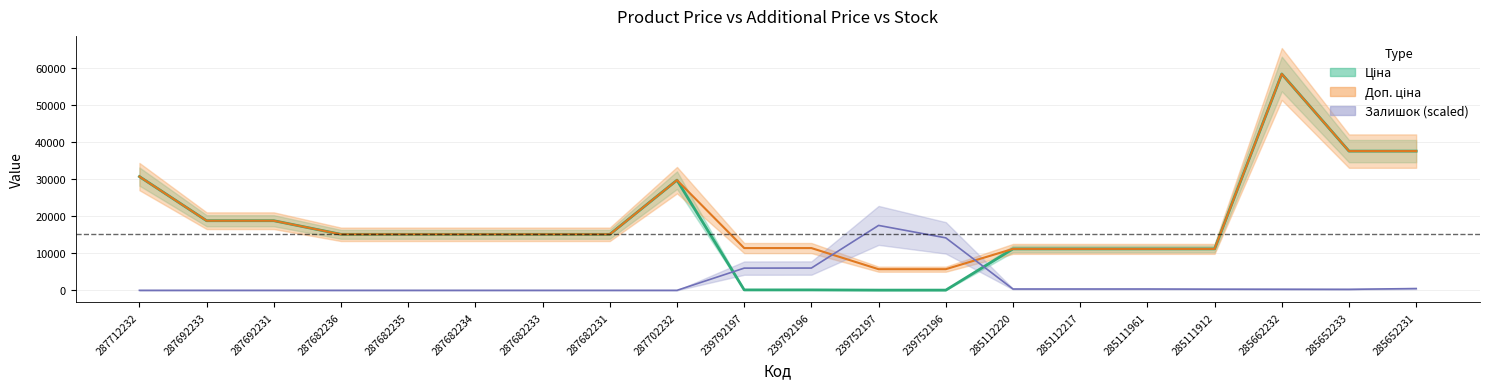

Which series changed the most between 287682235 and 285662232?

Ціна